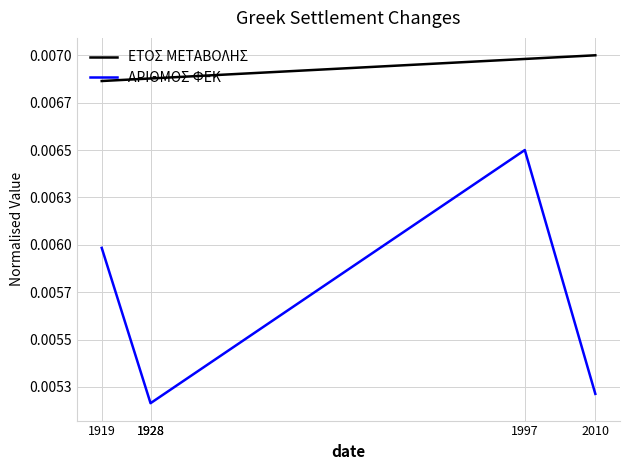

Between 1928 and 2010, which series saw the biggest shift?

ΕΤΟΣ ΜΕΤΑΒΟΛΗΣ